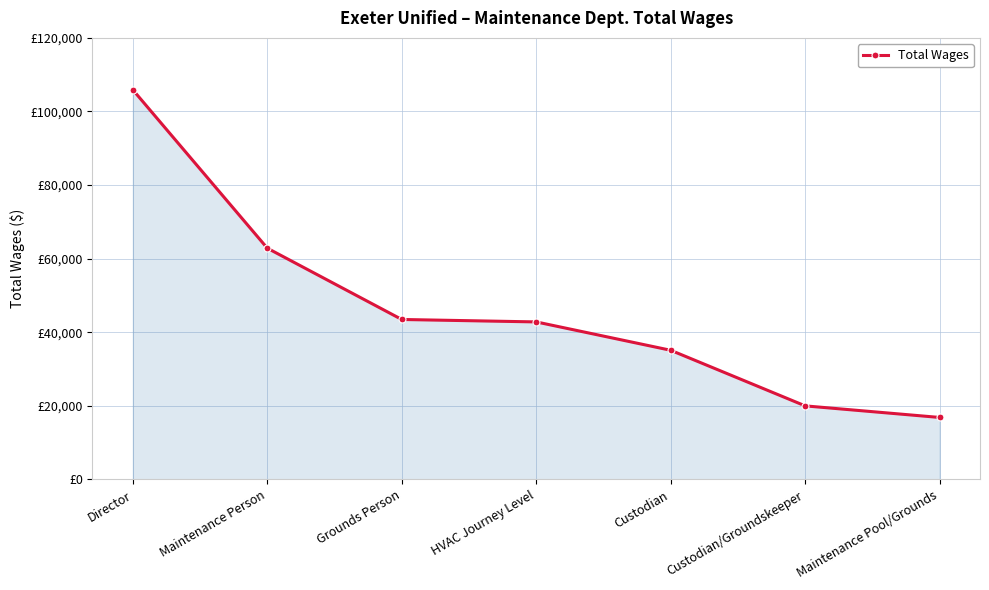

The chart shows a value of 62850 at Maintenance Person. True or false?

True